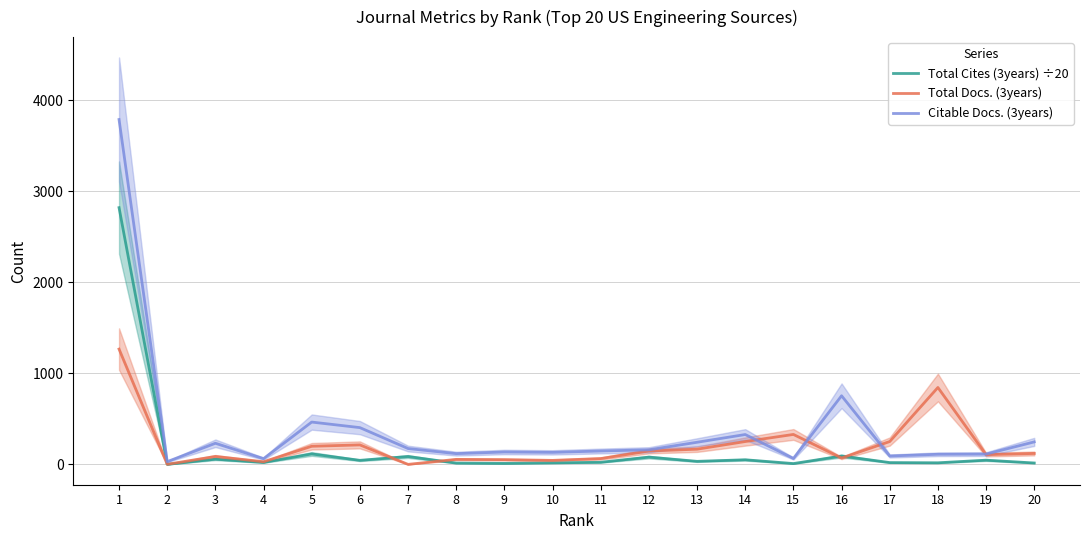

How many interior local peaks does the Citable Docs. (3years) series have?

5